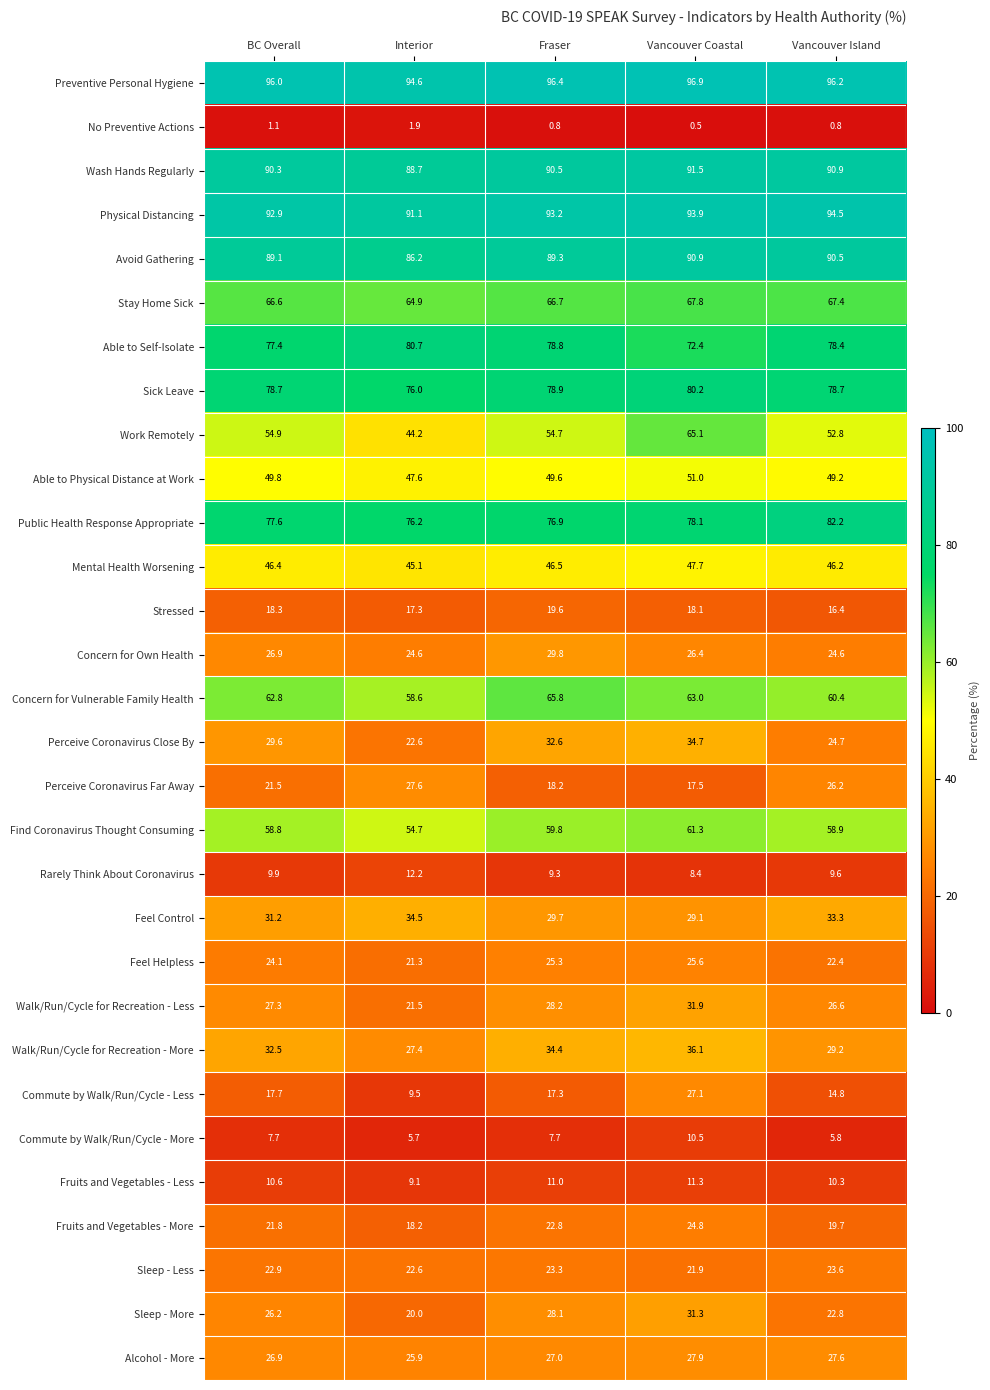

Read the Perceive Coronavirus Close By value at Interior.

22.6